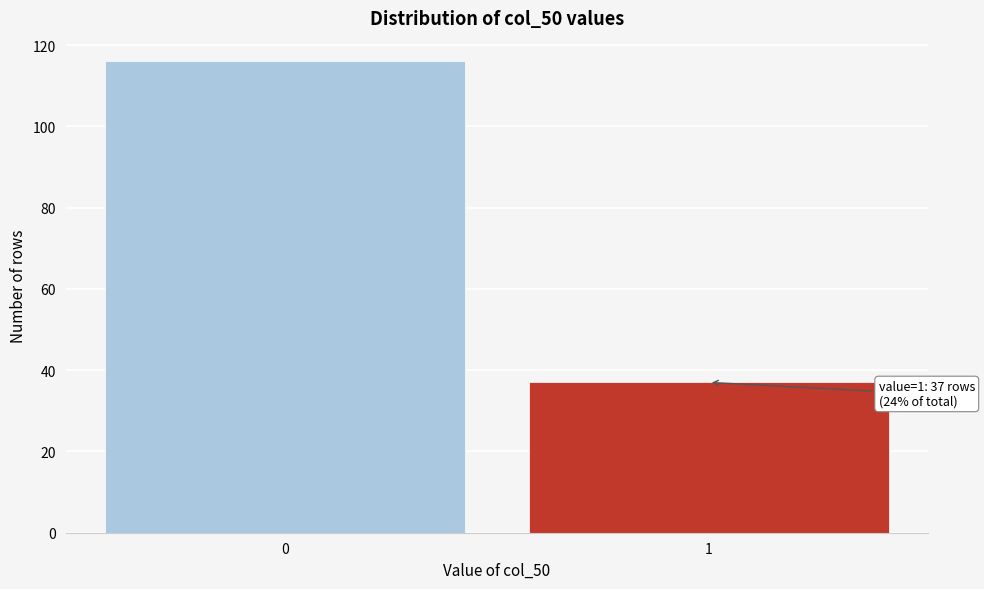

Reading left to right, what are all the values shown in this chart?

0=116	1=37